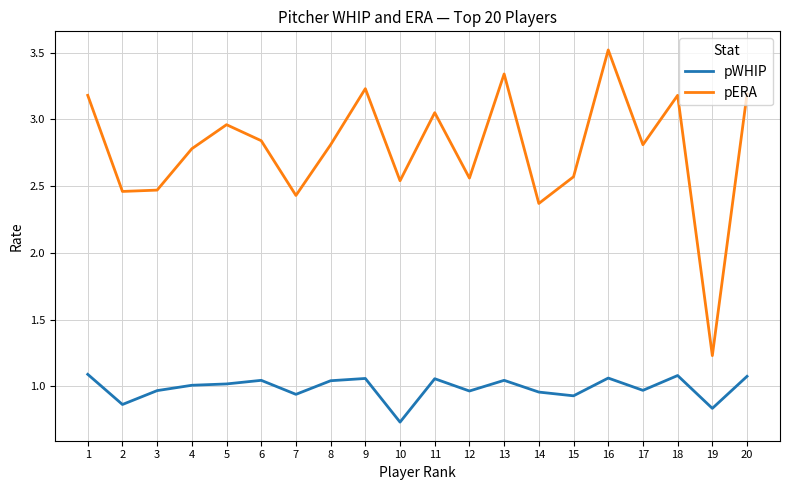

Which series has the largest total across all categories?

pERA